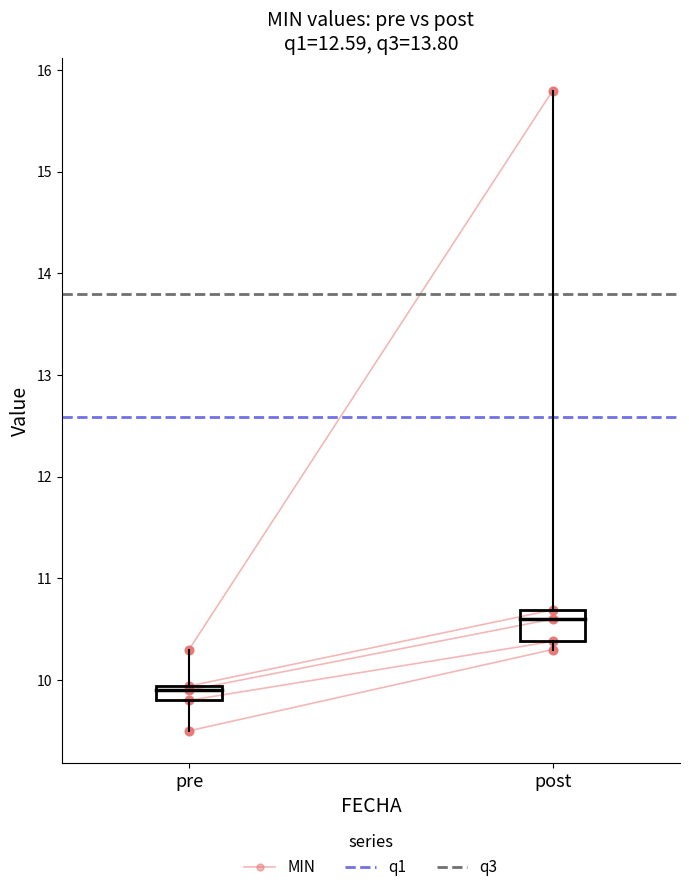

Which series has the largest total across all categories?

q3